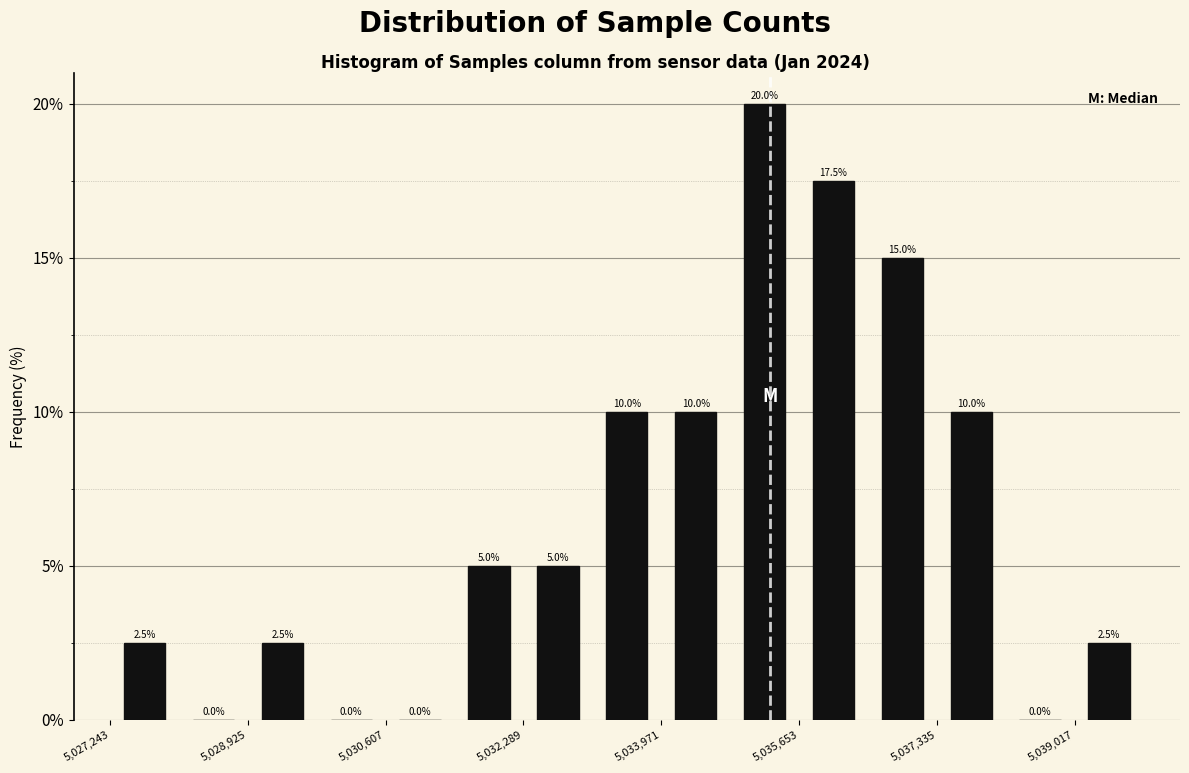

Reading left to right, transcribe this chart: for each bar, give the range it covers on the x-axis and its height. The bar edges are not printed on the chart, so give them approximately, as read against the axis.

5027200 to 5028000: 2.5
5028000 to 5029000: 0.0
5029000 to 5029800: 2.5
5029800 to 5030600: 0.0
5030600 to 5031400: 0.0
5031400 to 5032200: 5.0
5032200 to 5033200: 5.0
5033200 to 5034000: 10.0
5034000 to 5034800: 10.0
5034800 to 5035600: 20.0
5035600 to 5036400: 17.5
5036400 to 5037400: 15.0
5037400 to 5038200: 10.0
5038200 to 5039000: 0.0
5039000 to 5039800: 2.5